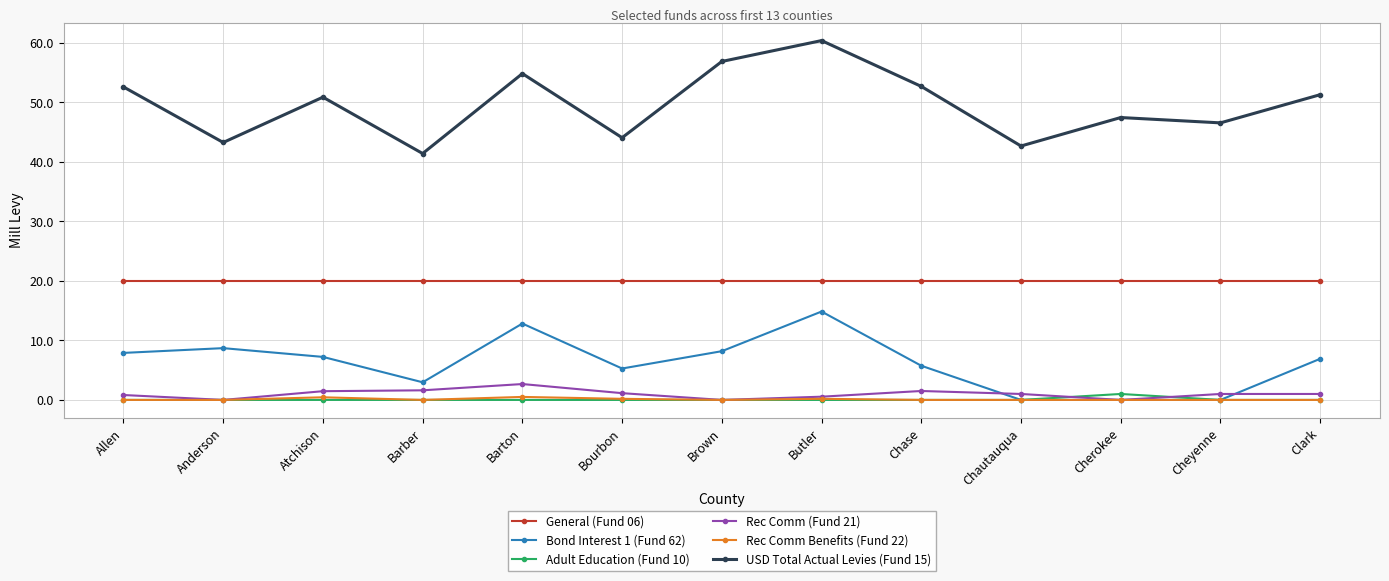

How many categories are shown in the chart?

13